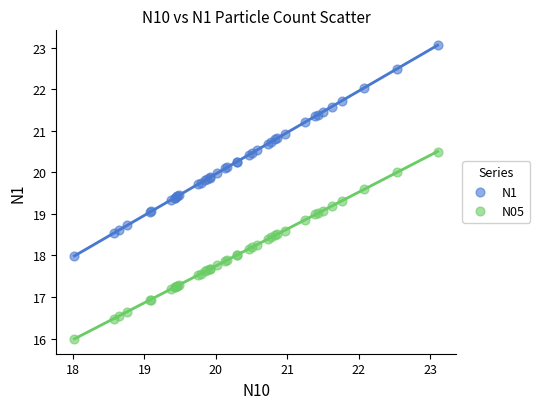

Which series contains the highest Y value?

N1